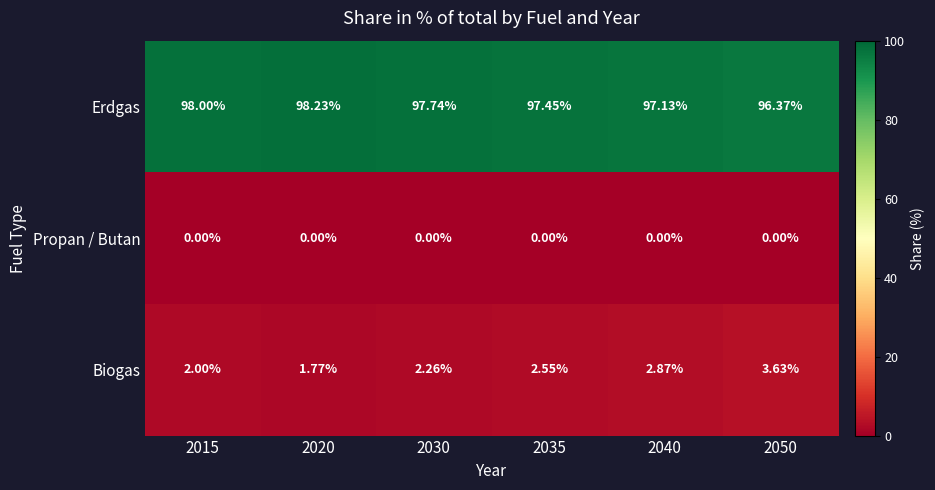

Is the value of Propan / Butan at 2035 greater than the value of Biogas at 2050?

No